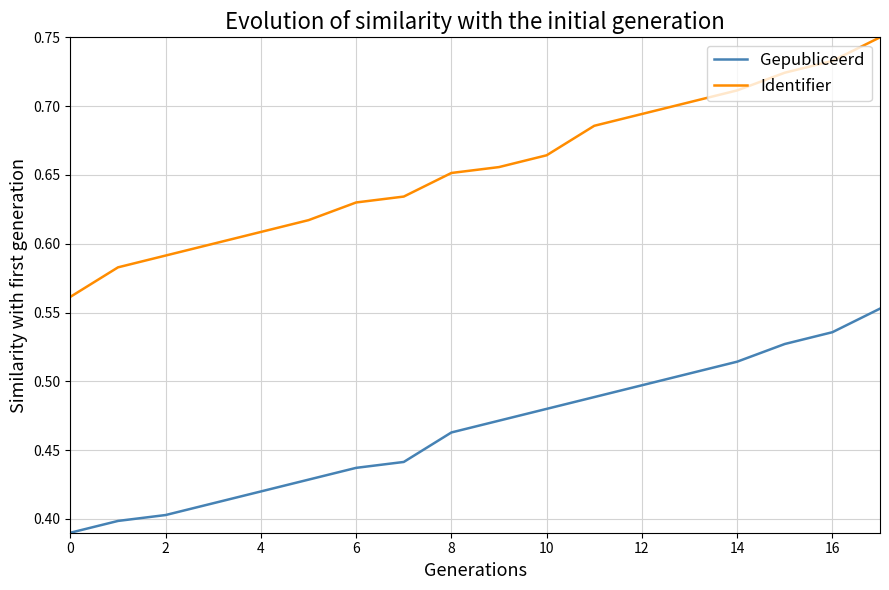

True or false: Identifier and Gepubliceerd intersect in this chart.

False